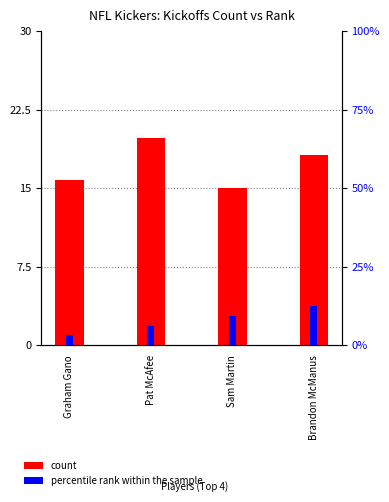

What is the maximum value shown in the chart?

19.8